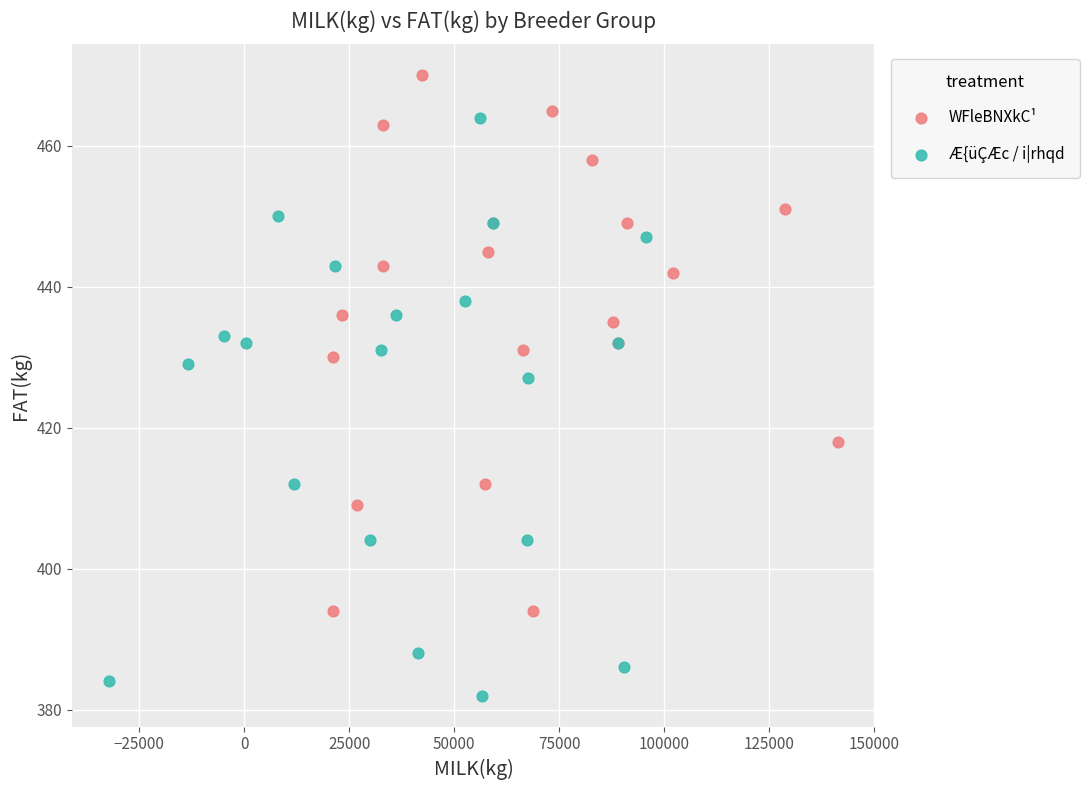

Which series reaches the minimum Y coordinate?

Æ{üÇÆc / i|rhqd